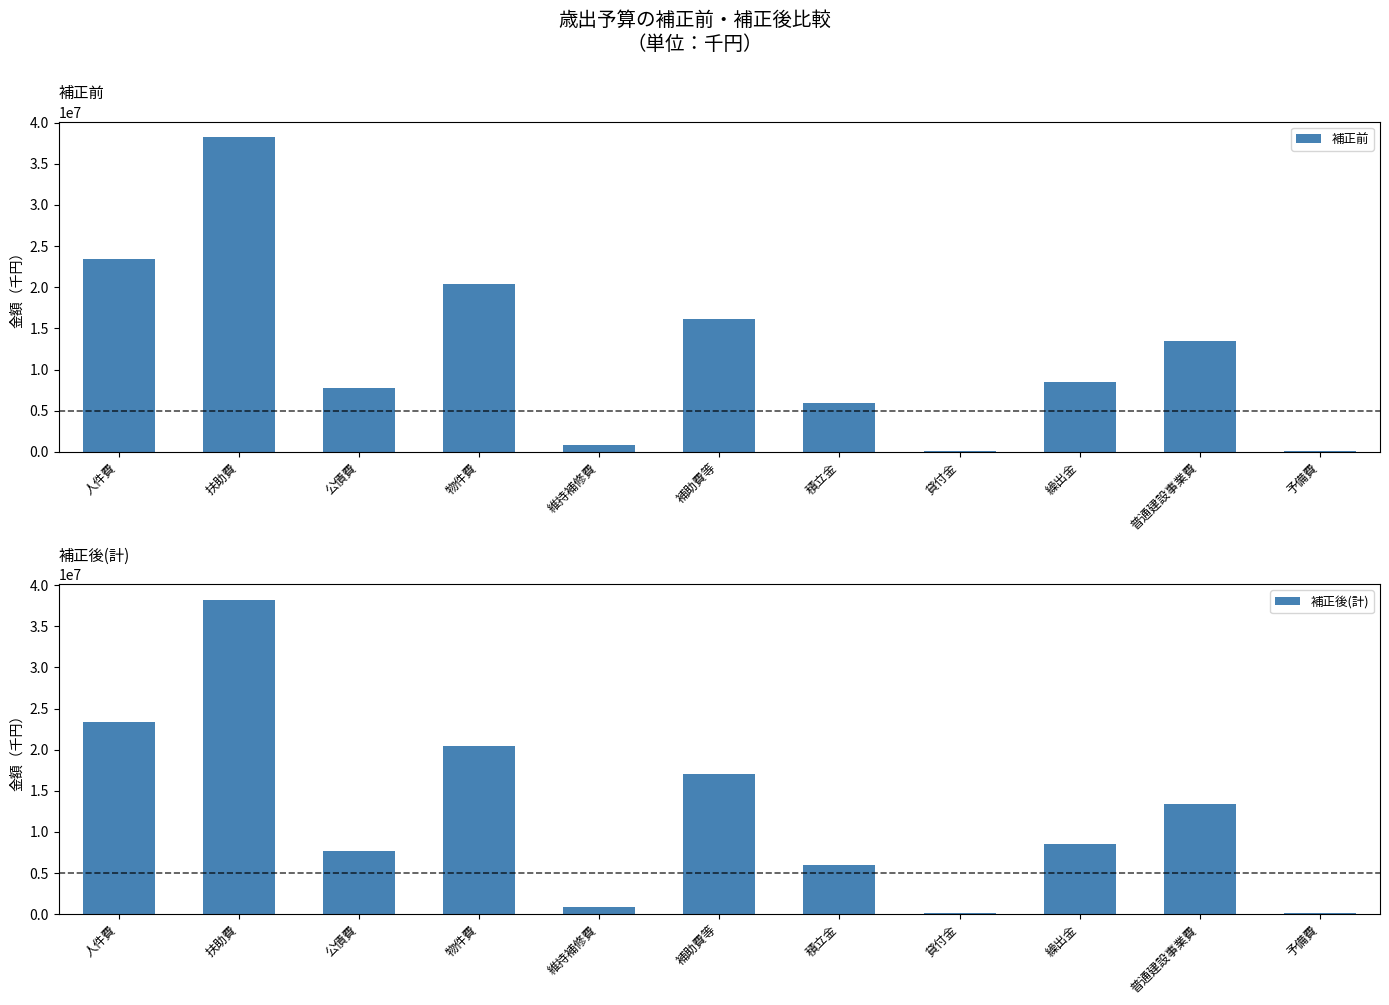

How many values in the 補正後(計) series are below 8507600?

5